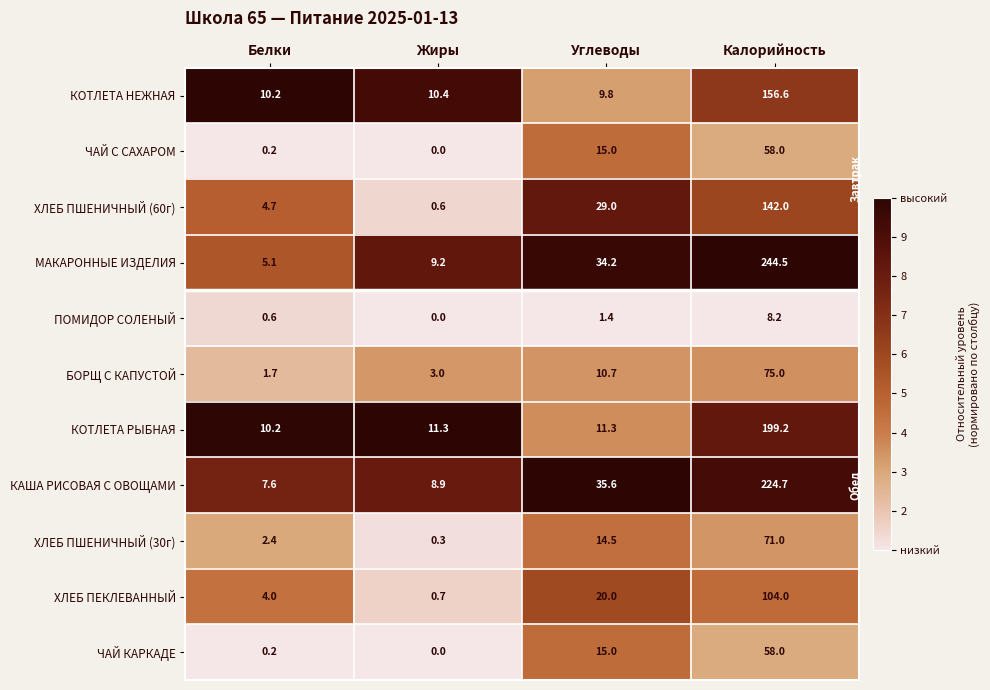

What is the difference between the maximum and minimum values in the МАКАРОННЫЕ ИЗДЕЛИЯ series?

239.4